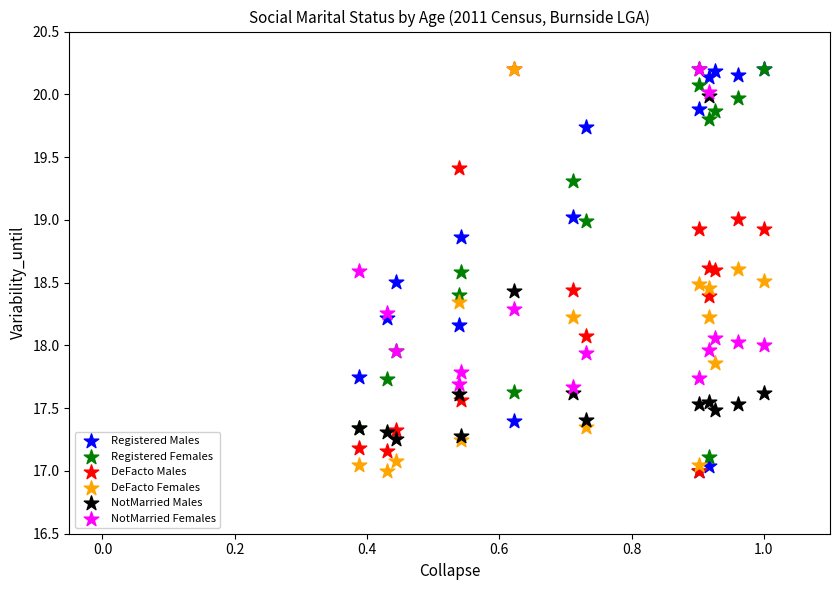

What are all the series names shown in the legend?

Registered Males, Registered Females, DeFacto Males, DeFacto Females, NotMarried Males, NotMarried Females